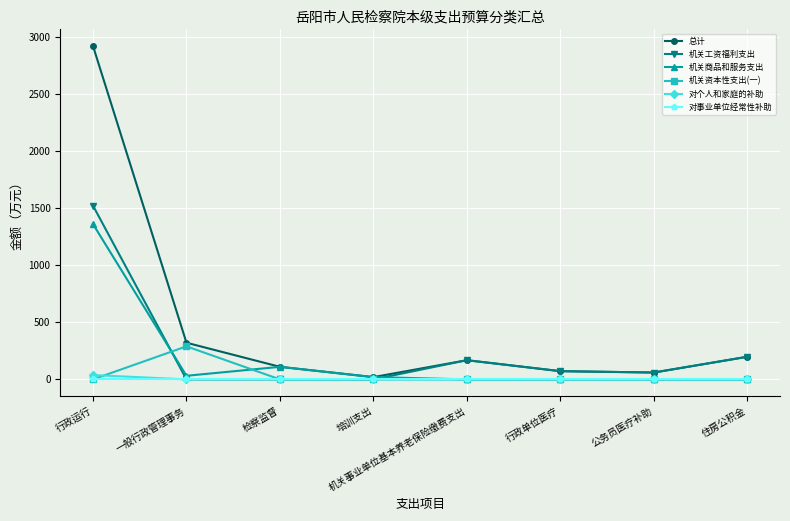

What is the total value across all series at 检察监督?

220.0